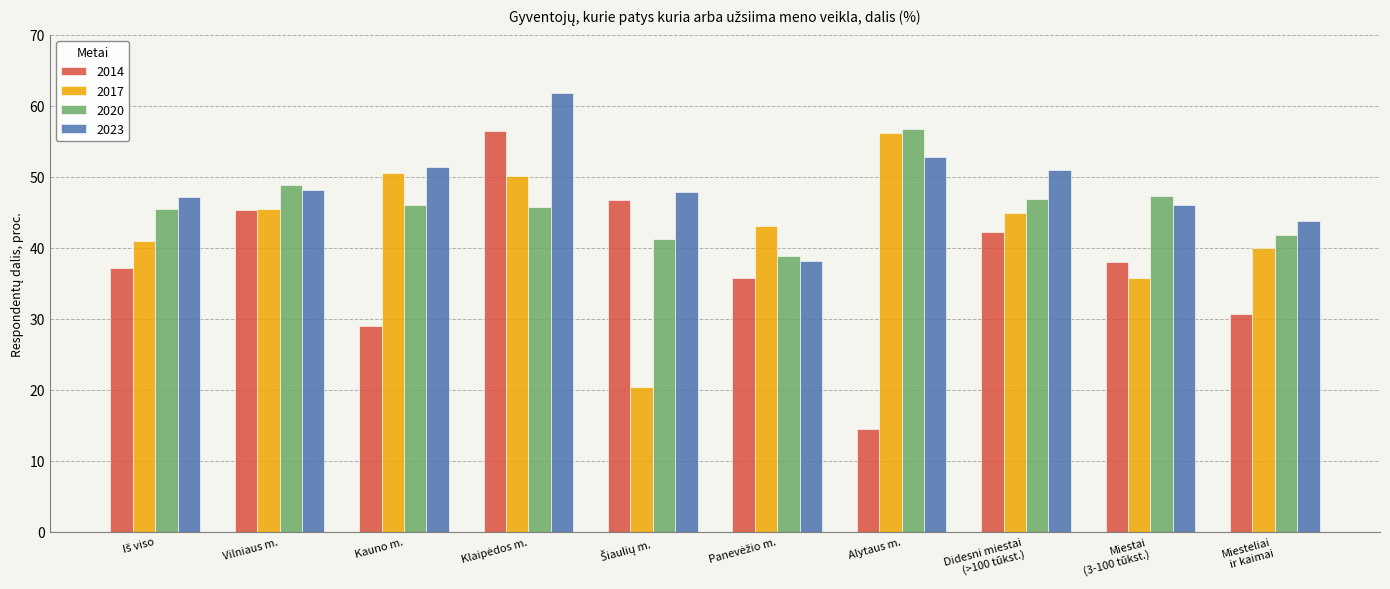

The 2023 series shows 14.4 at Vilniaus m.. True or false?

False